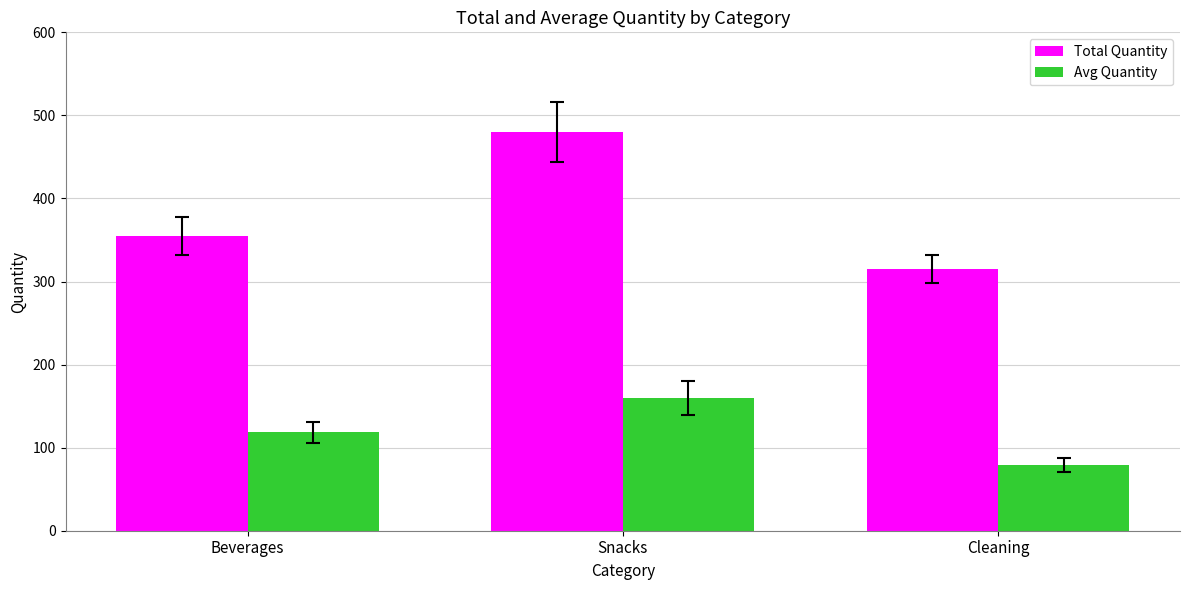

What is the minimum value for Total Quantity?

315.0